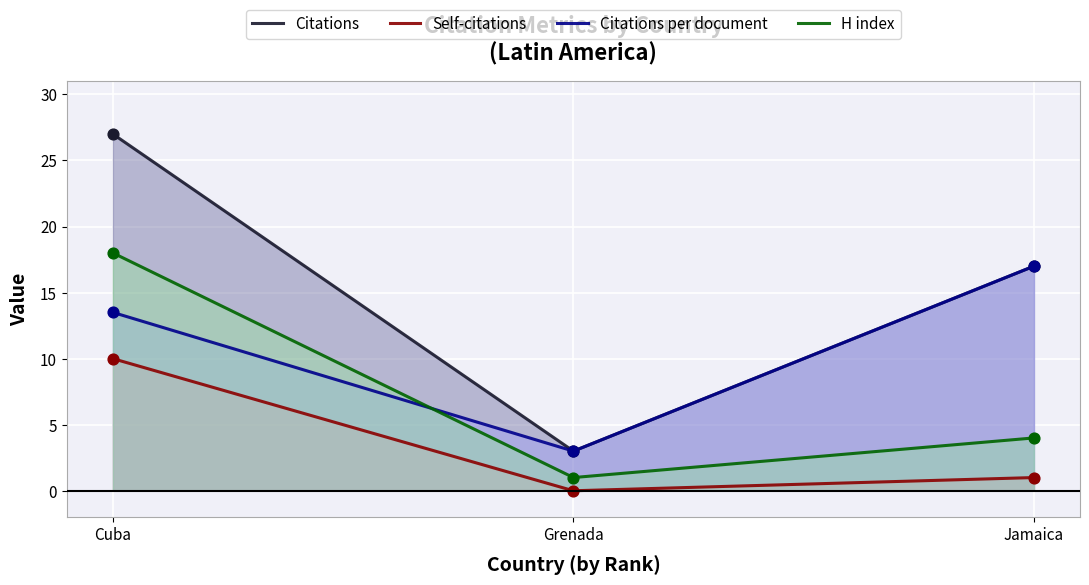

What are all the series names shown in the legend?

Citations, Self-citations, Citations per document, H index